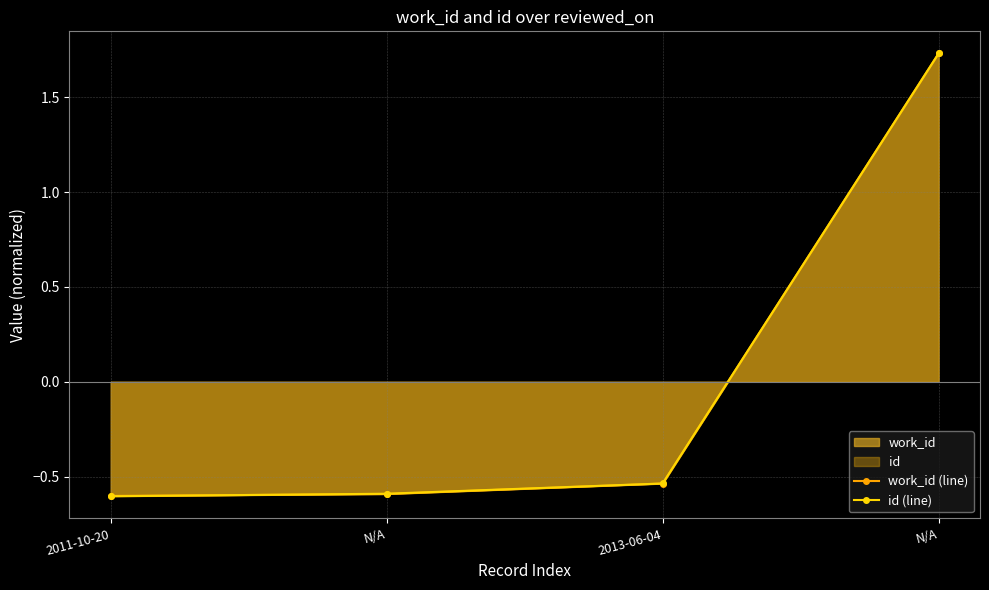

How many negative values does the work_id (line) series have?

3